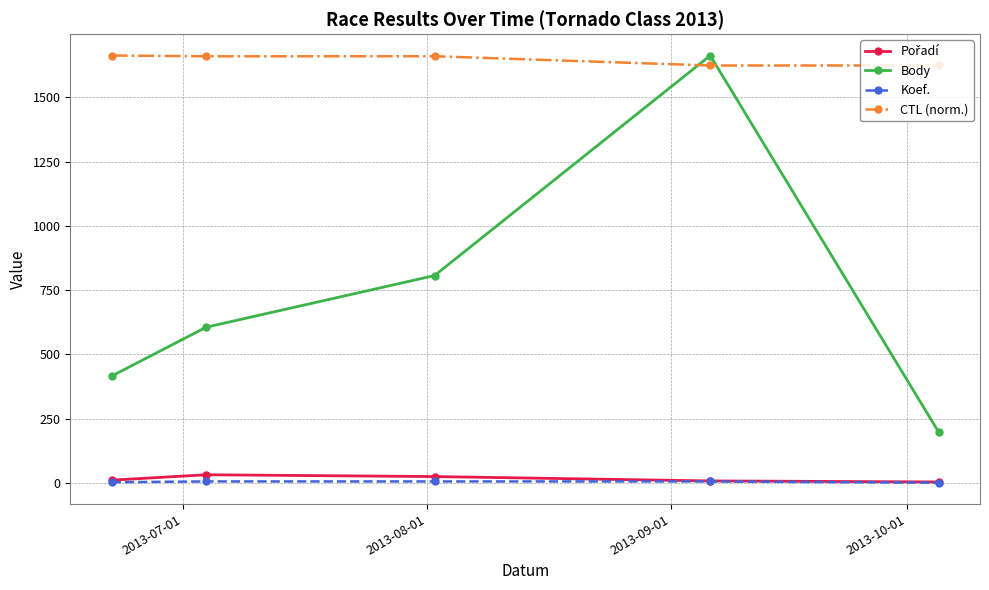

Does the chart have visible grid lines?

Yes